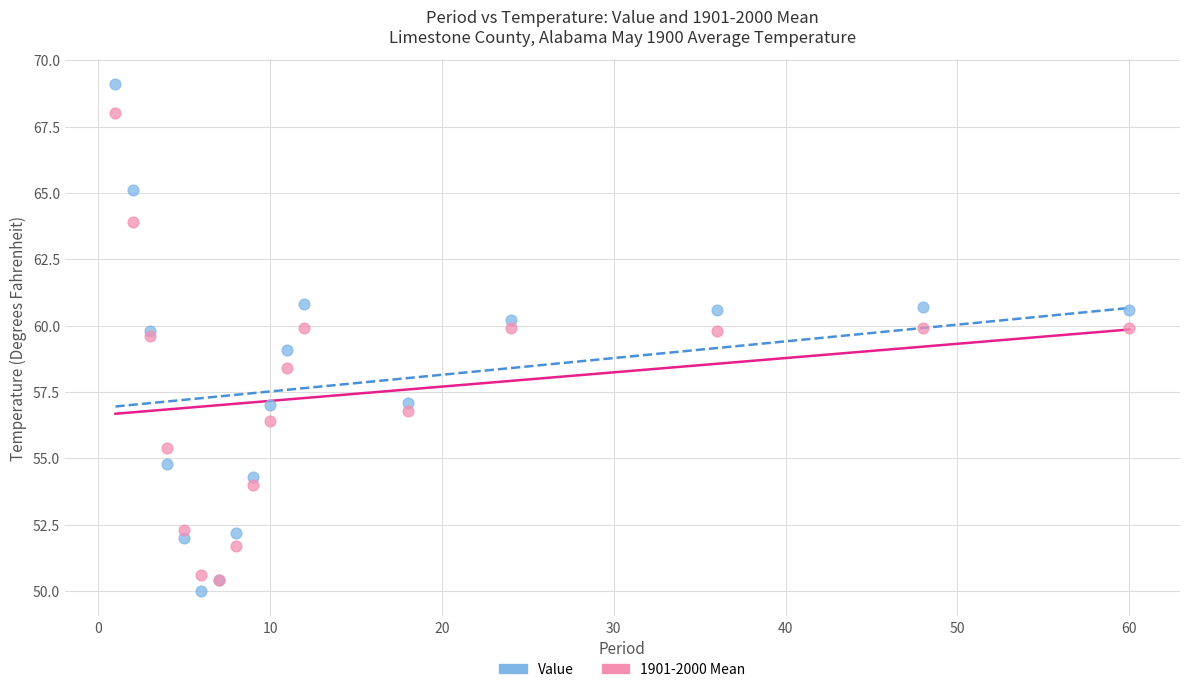

Which series reaches the minimum Y coordinate?

Value